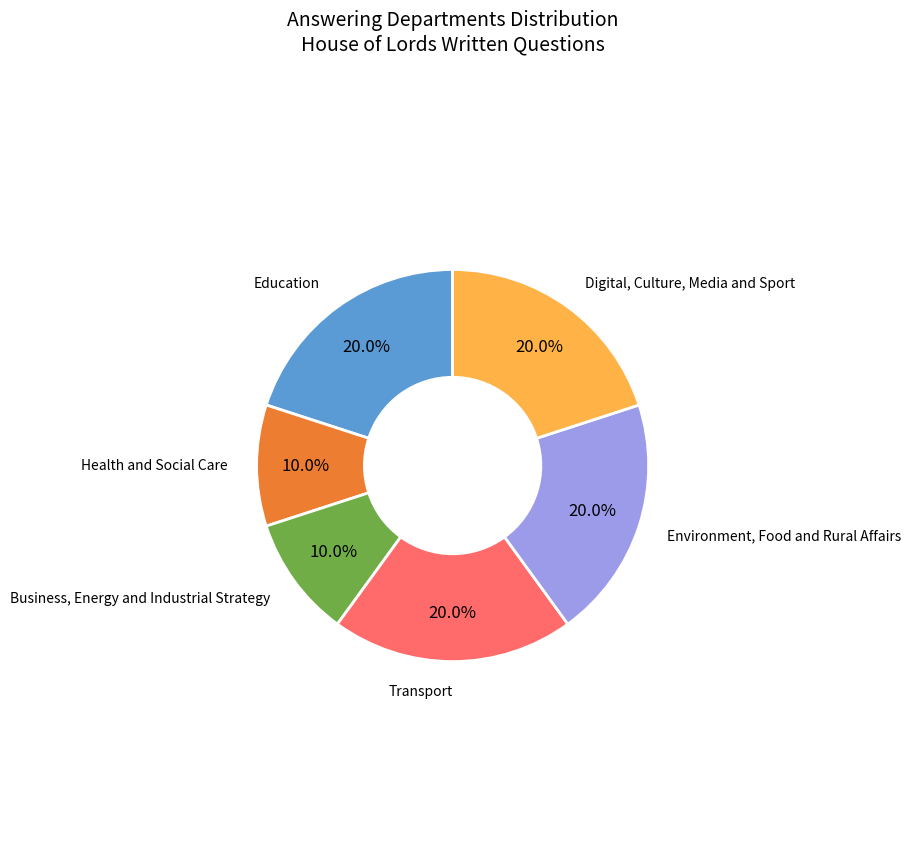

Is there any slice that represents more than half of the pie?

No